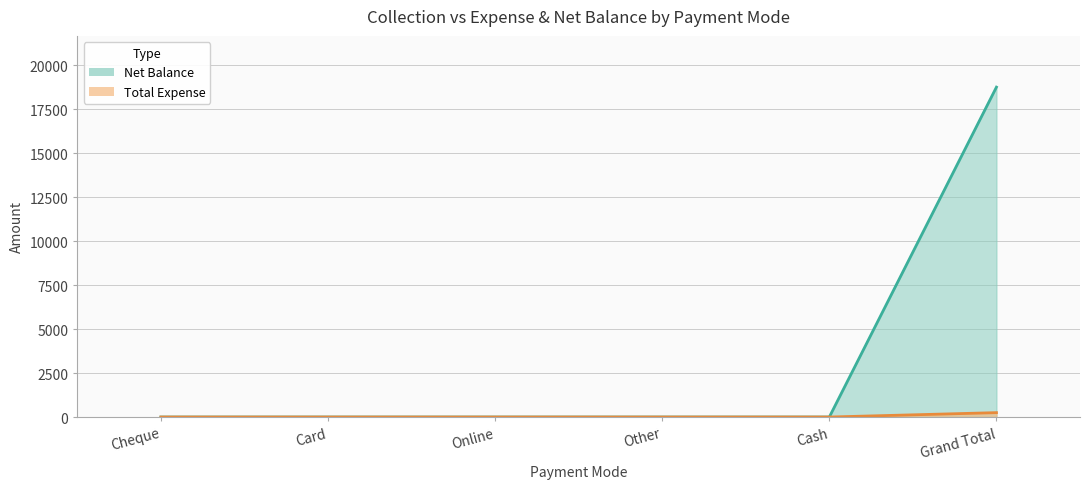

What position from the right is Grand Total?

1